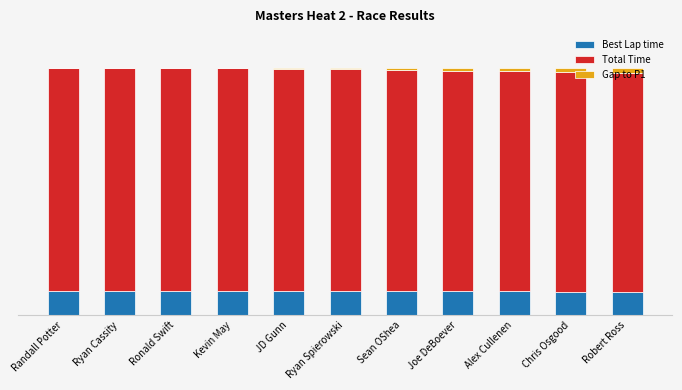

Are the bars horizontal?

No